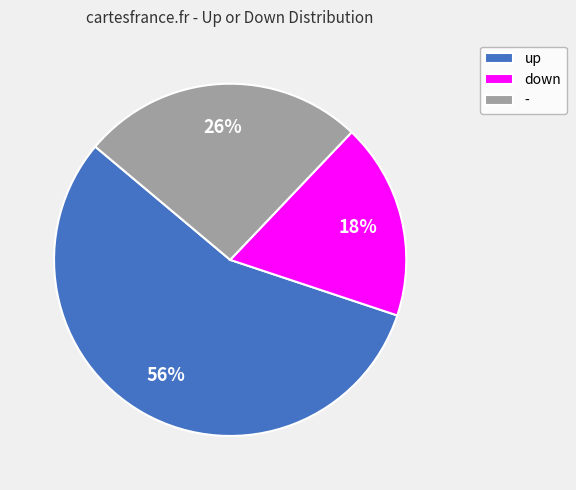

Is the sum of down and - greater than half?

No